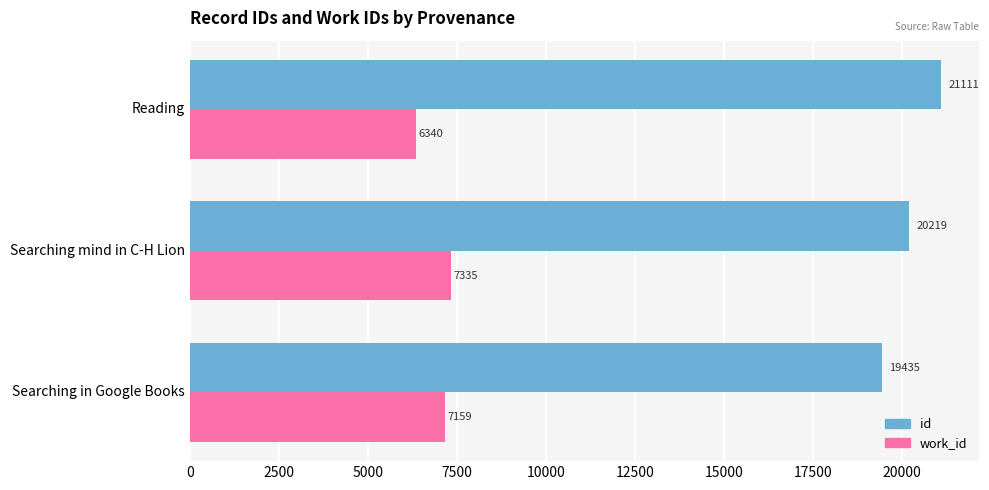

At which label is work_id closest to 6837?

Searching in Google Books